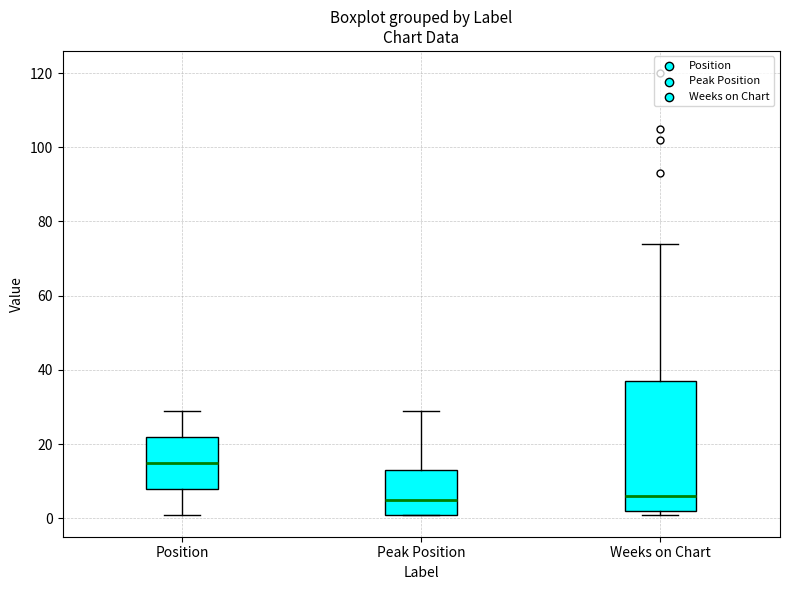

Which box is the tallest, from its lower edge to its upper edge?

Weeks on Chart